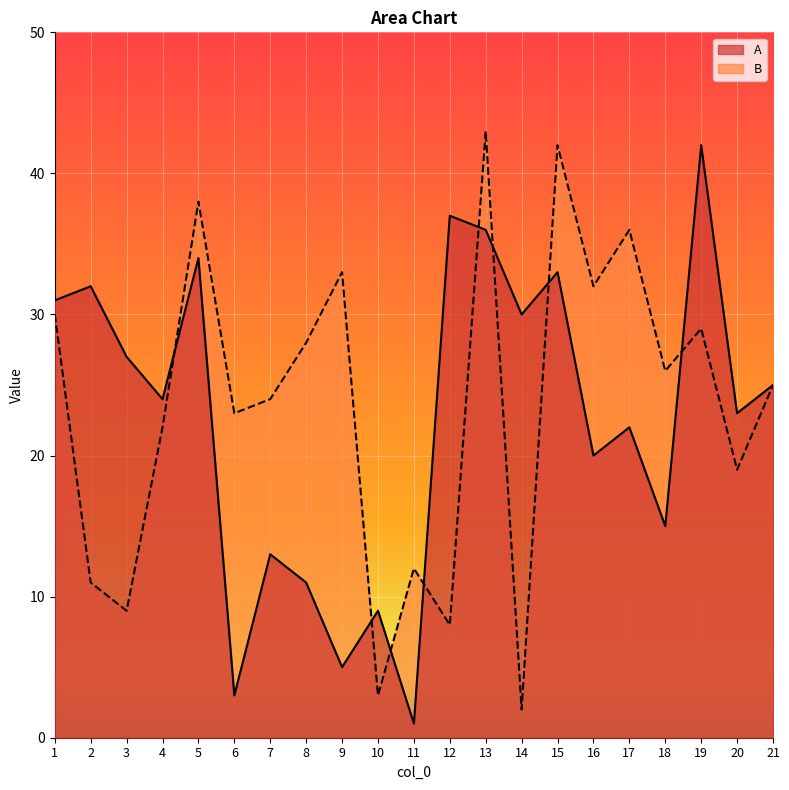

Where does the A series first go above 24?

1